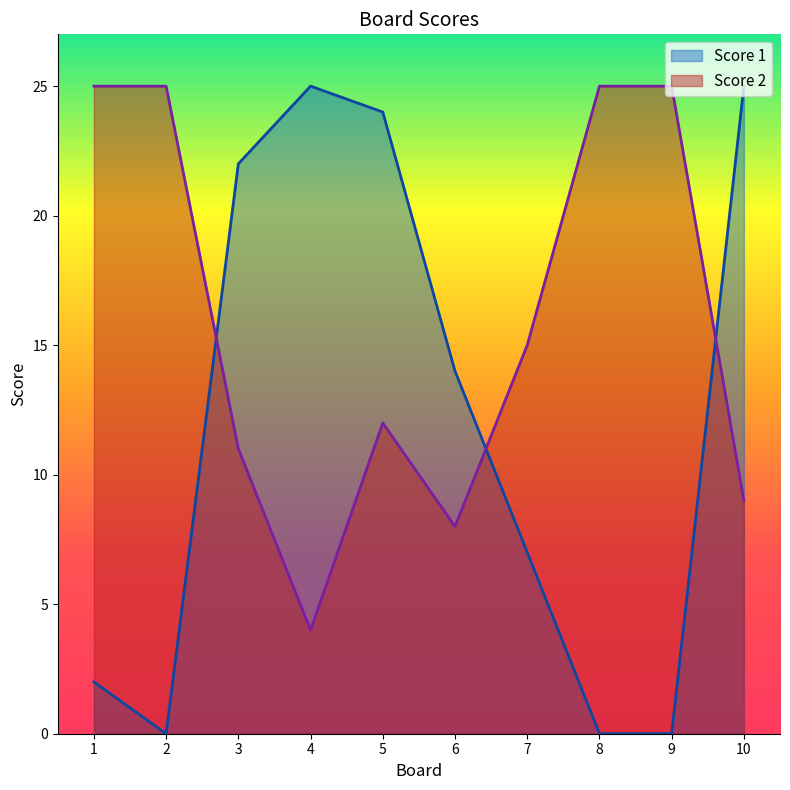

Where does the Score 2 series first go above 15?

1